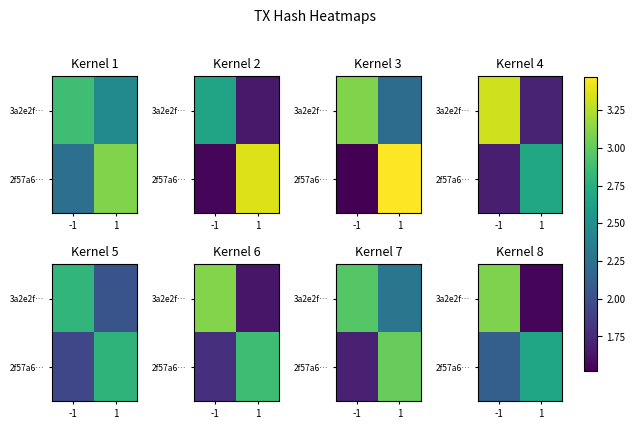

True or false: 3a2e2f… has a value of 1.2 at -1.

False